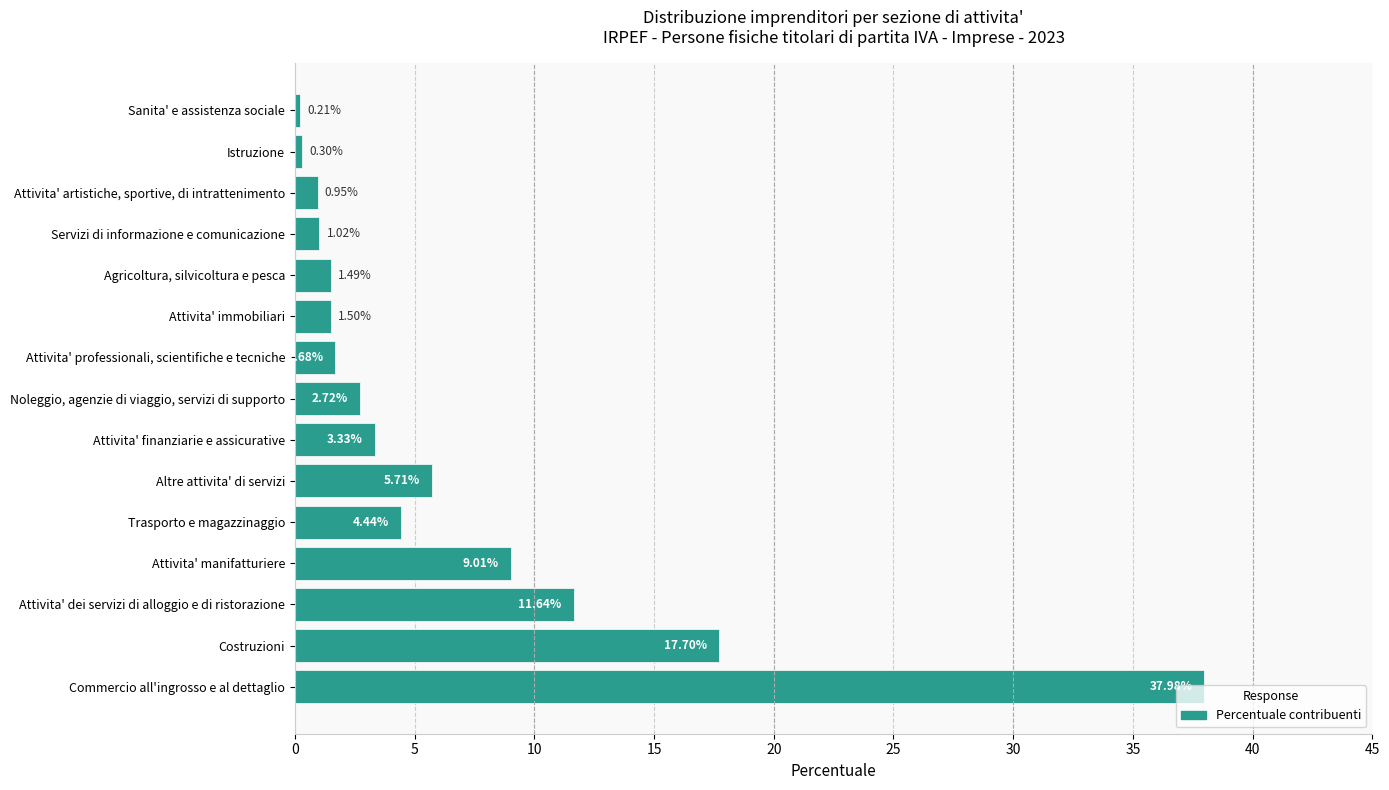

What is the sum of all values?

99.7